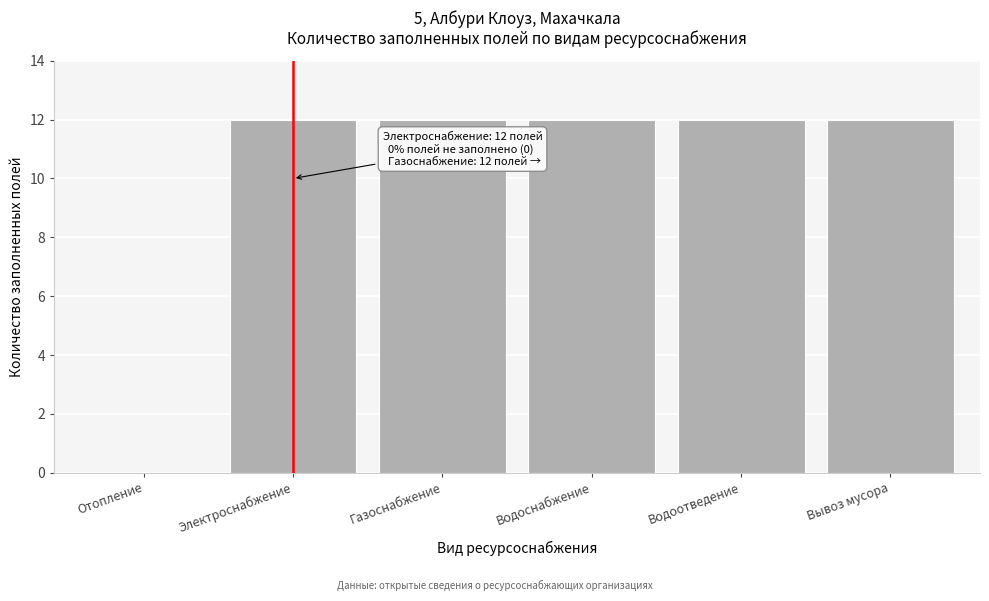

Reading right to left, what are all the values shown in this chart?

Вывоз мусора=12	Водоотведение=12	Водоснабжение=12	Газоснабжение=12	Электроснабжение=12	Отопление=0